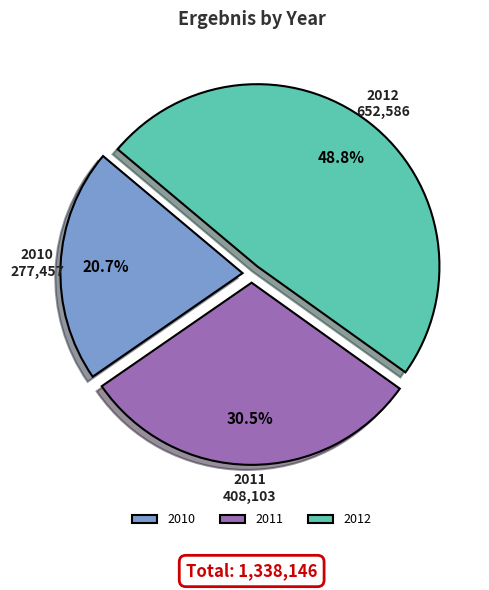

Does any single category account for the majority?

No